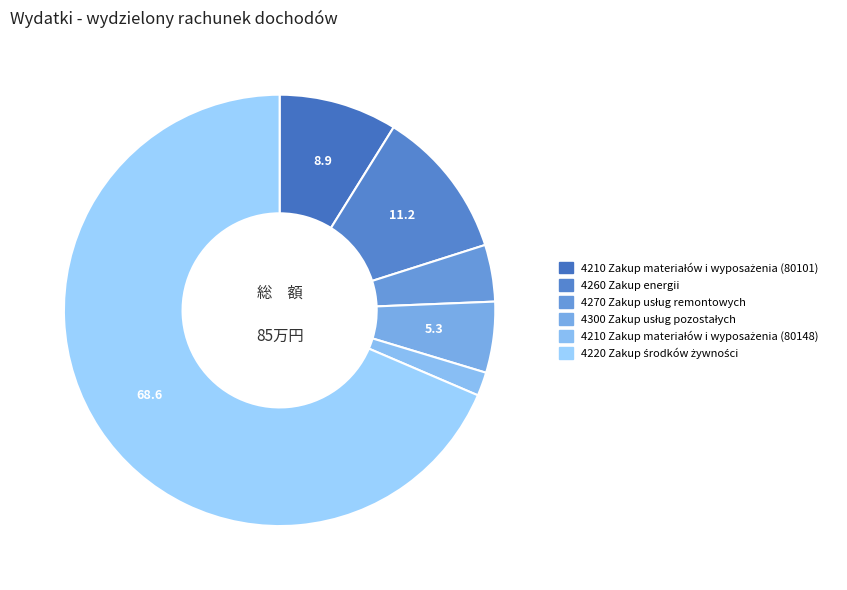

Count the number of slices in the pie.

6